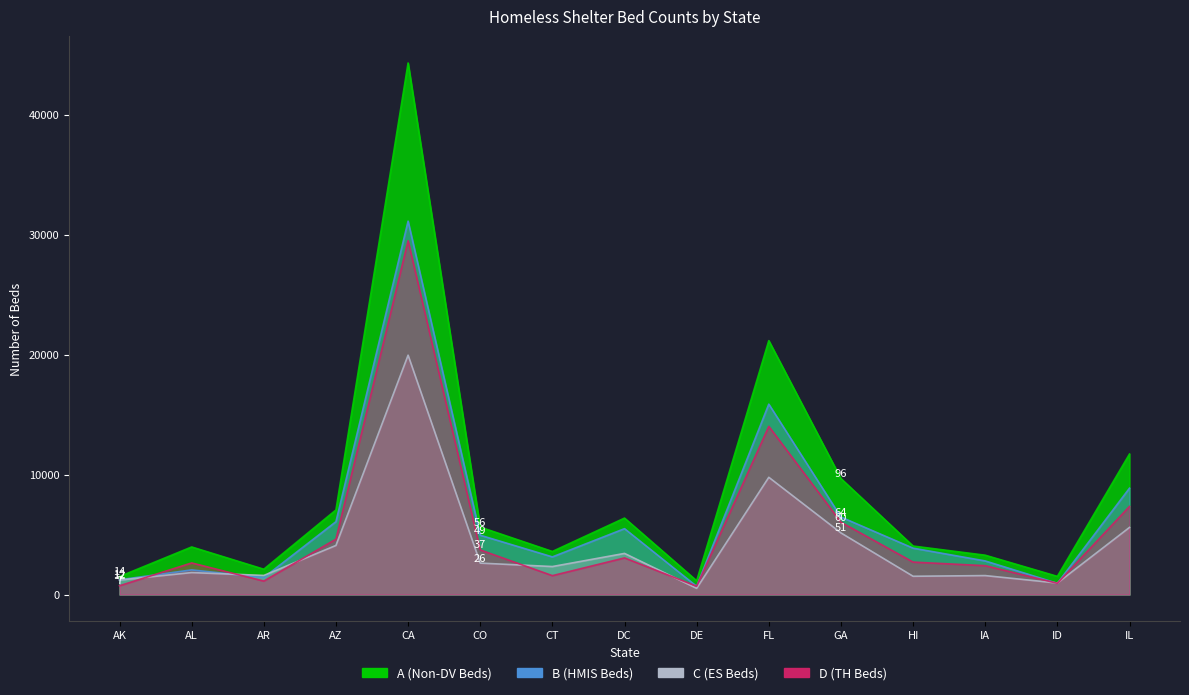

How many lines are shown in the chart?

4